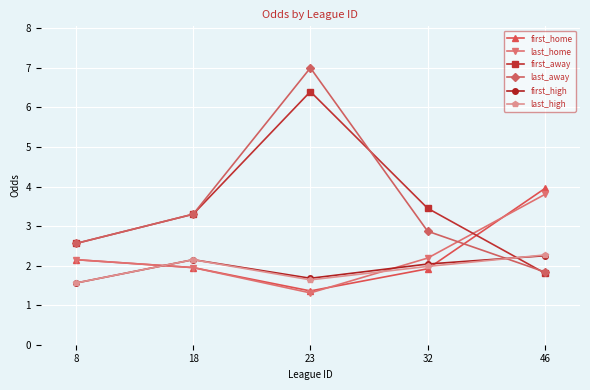

Rank the categories by first_high value from highest to lowest.

46, 18, 32, 23, 8